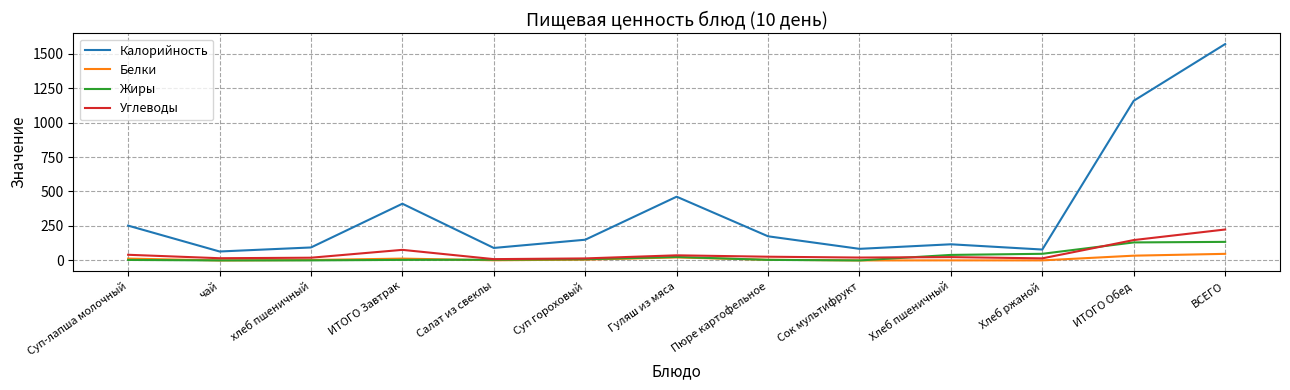

In Калорийность, how many points are higher than both neighbors (excluding endpoints)?

3